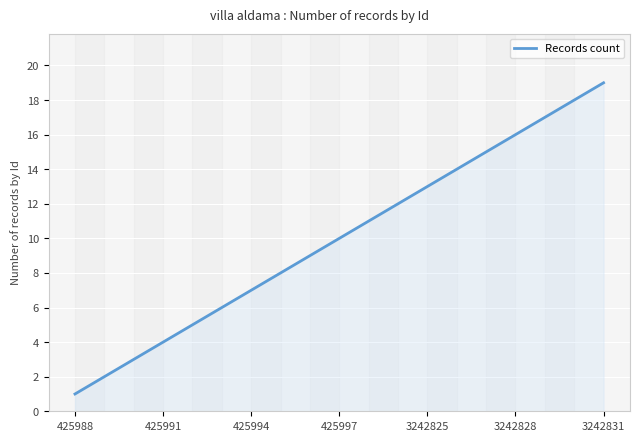

How many lines are shown in the chart?

1